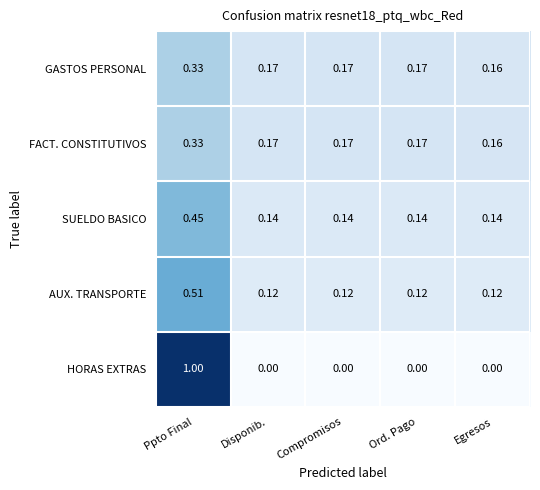

What is the total value across all series at Ppto Final?

2.6